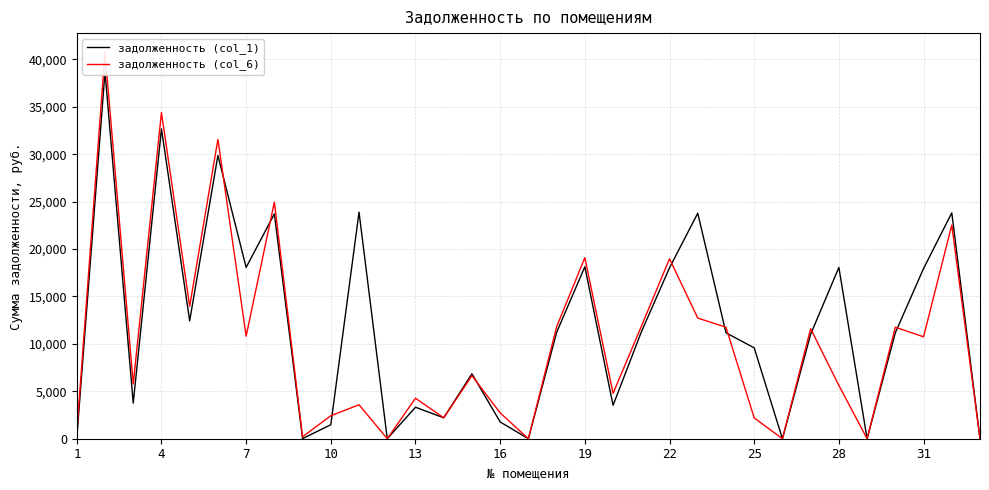

Rank the series by their average value, from highest to lowest.

задолженность (col_1), задолженность (col_6)